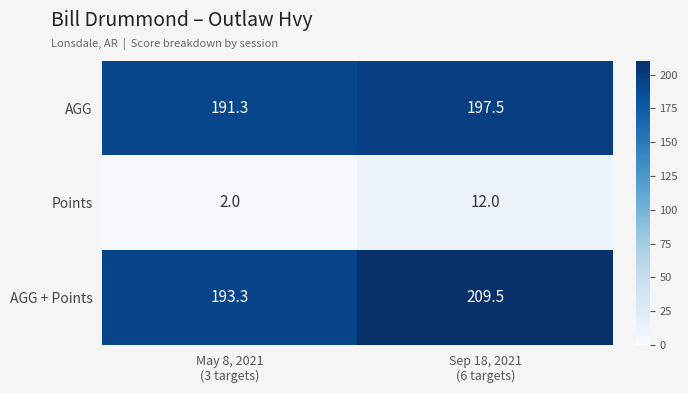

What is the average value of the AGG + Points series?

201.4